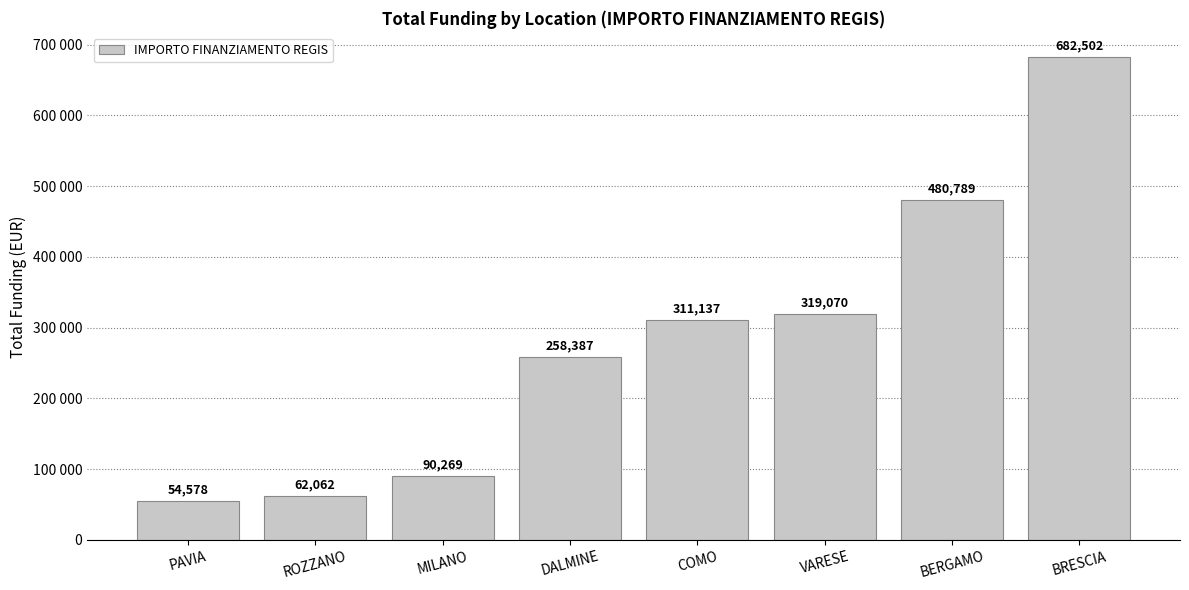

Which label corresponds to the smallest value in the chart?

PAVIA